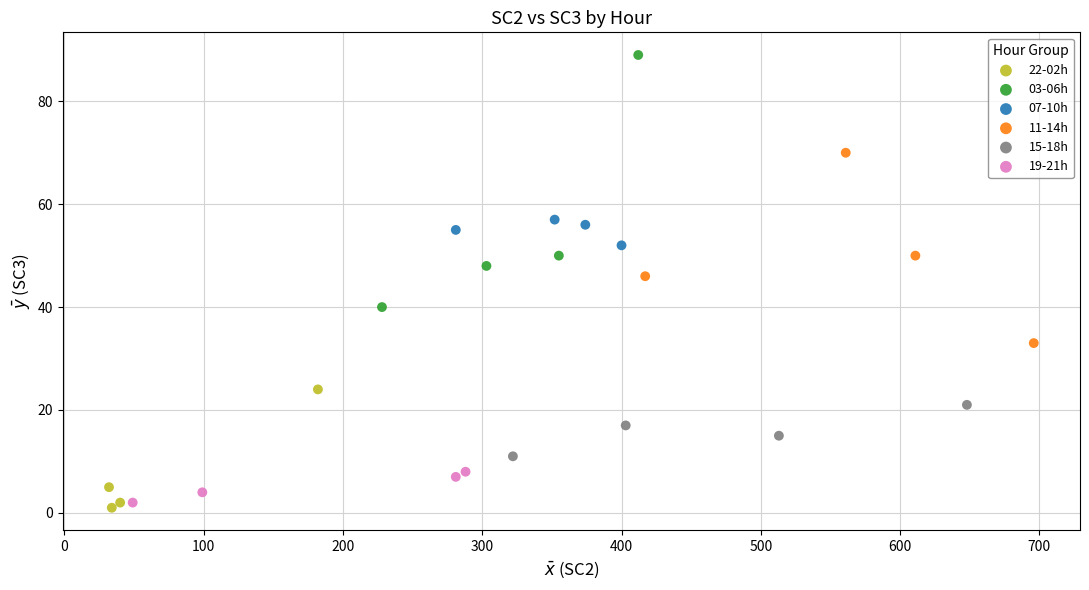

Which series contains the highest Y value?

03-06h